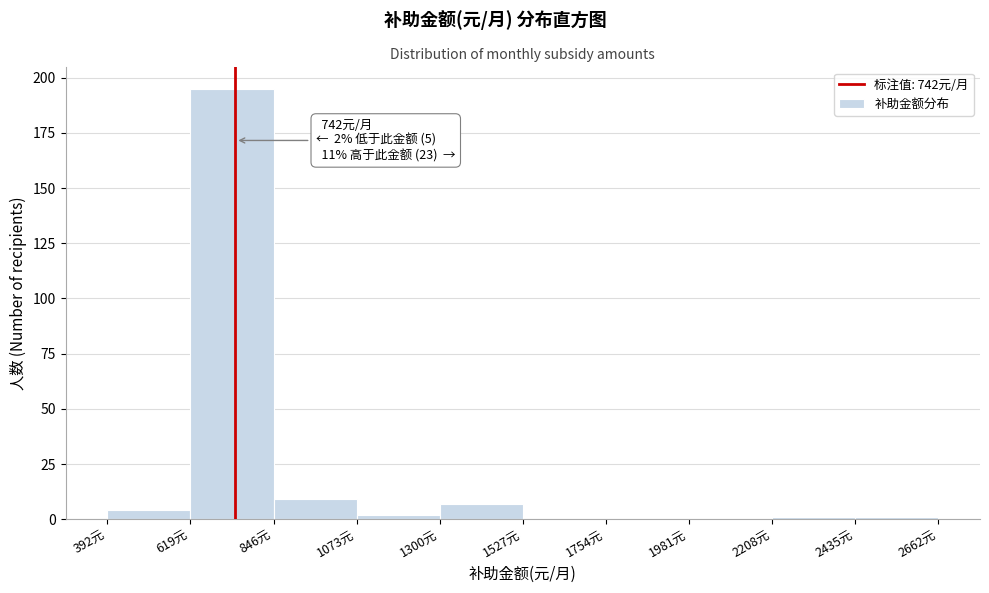

Which range on the x-axis has the tallest bar?

600 to 850